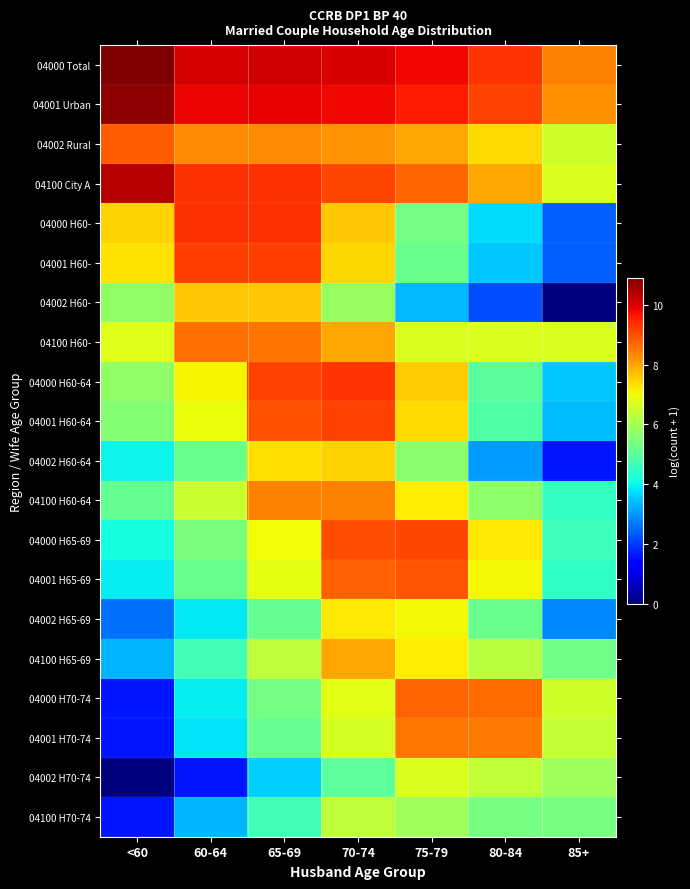

At how many categories does at least one series exceed 4?

7